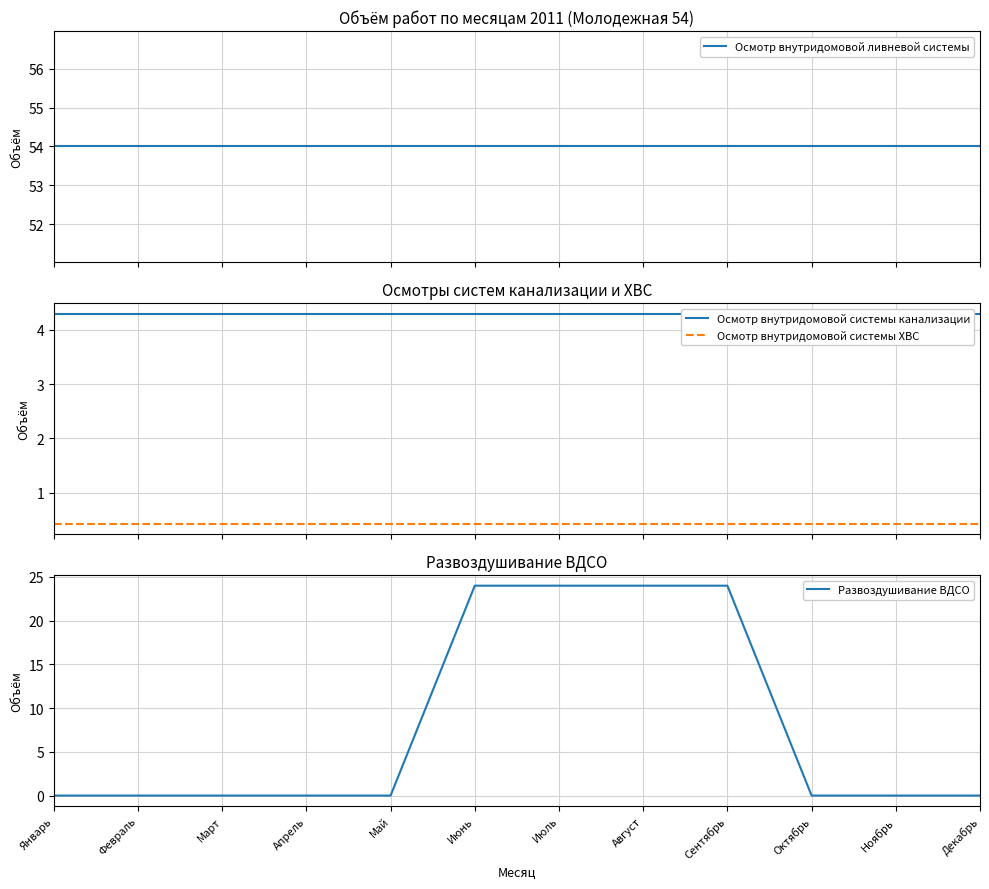

Is it true that Осмотр внутридомовой системы канализации equals 4.3 at Январь?

True